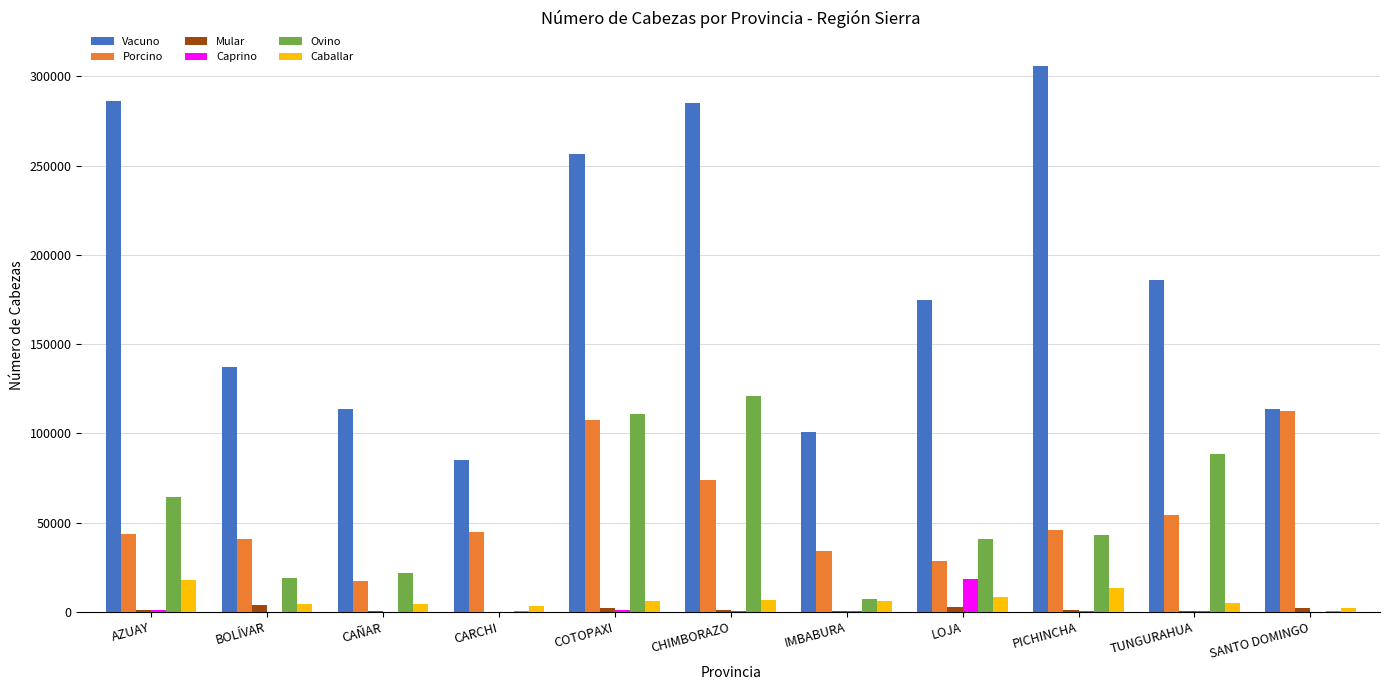

What is the highest value of the Vacuno series?

306117.0